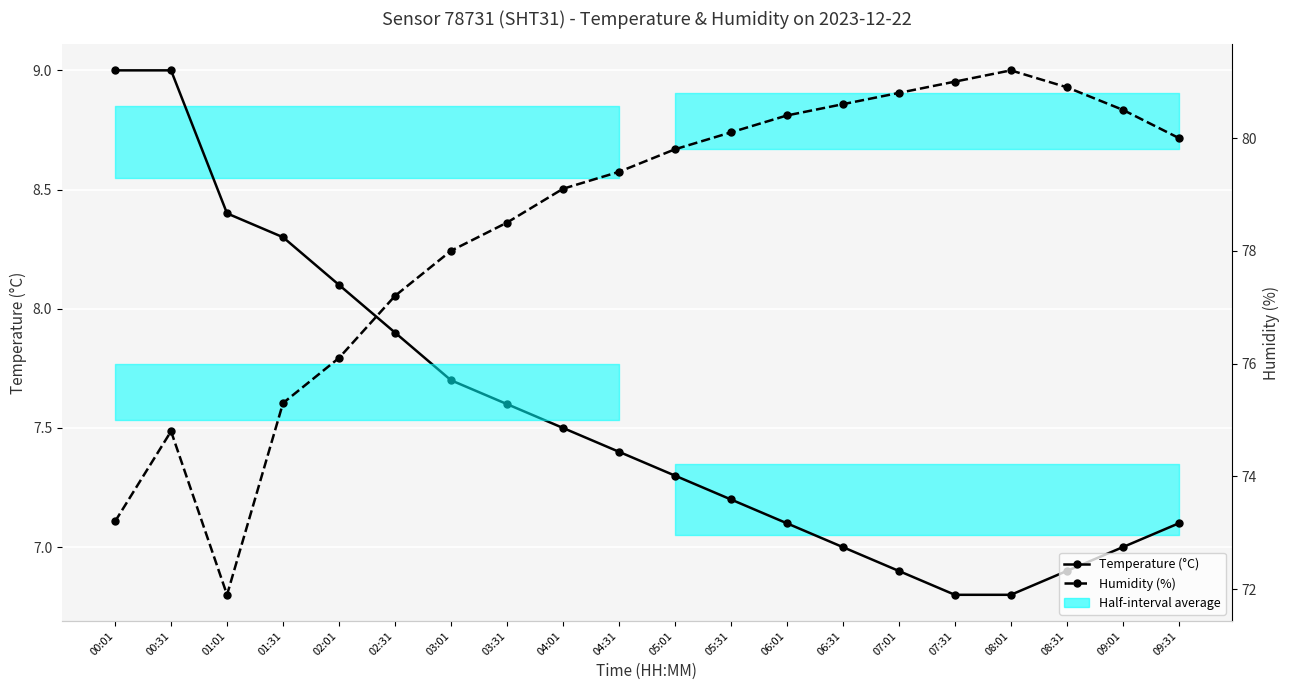

At which category does the chart reach its minimum across all series?

07:31